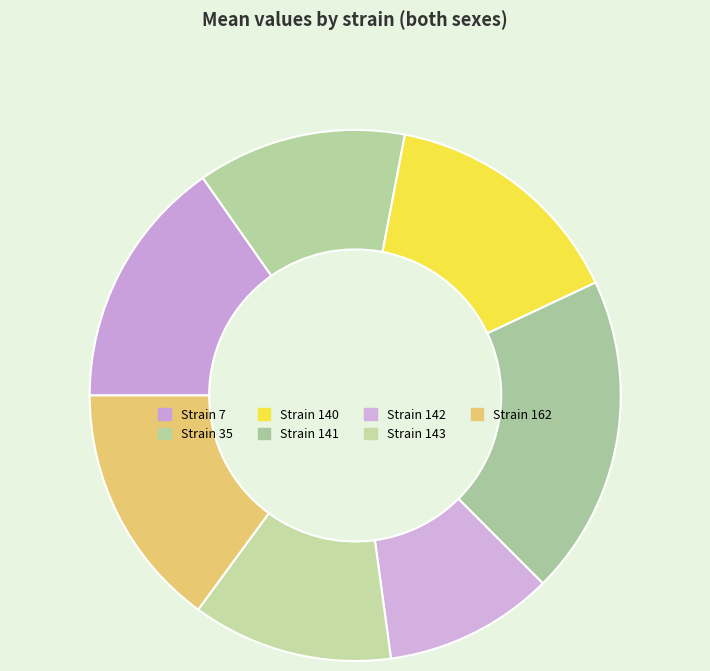

How many slices are in this pie chart?

7